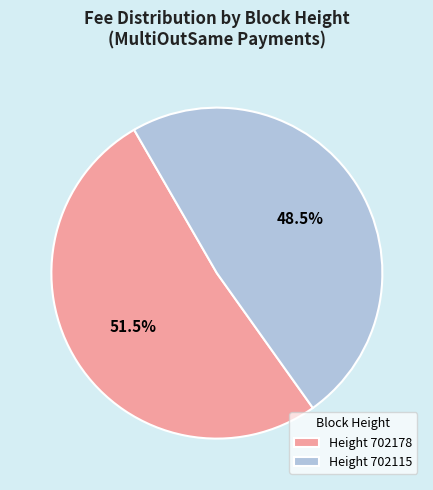

What is the smallest slice in the pie chart?

Height 702115